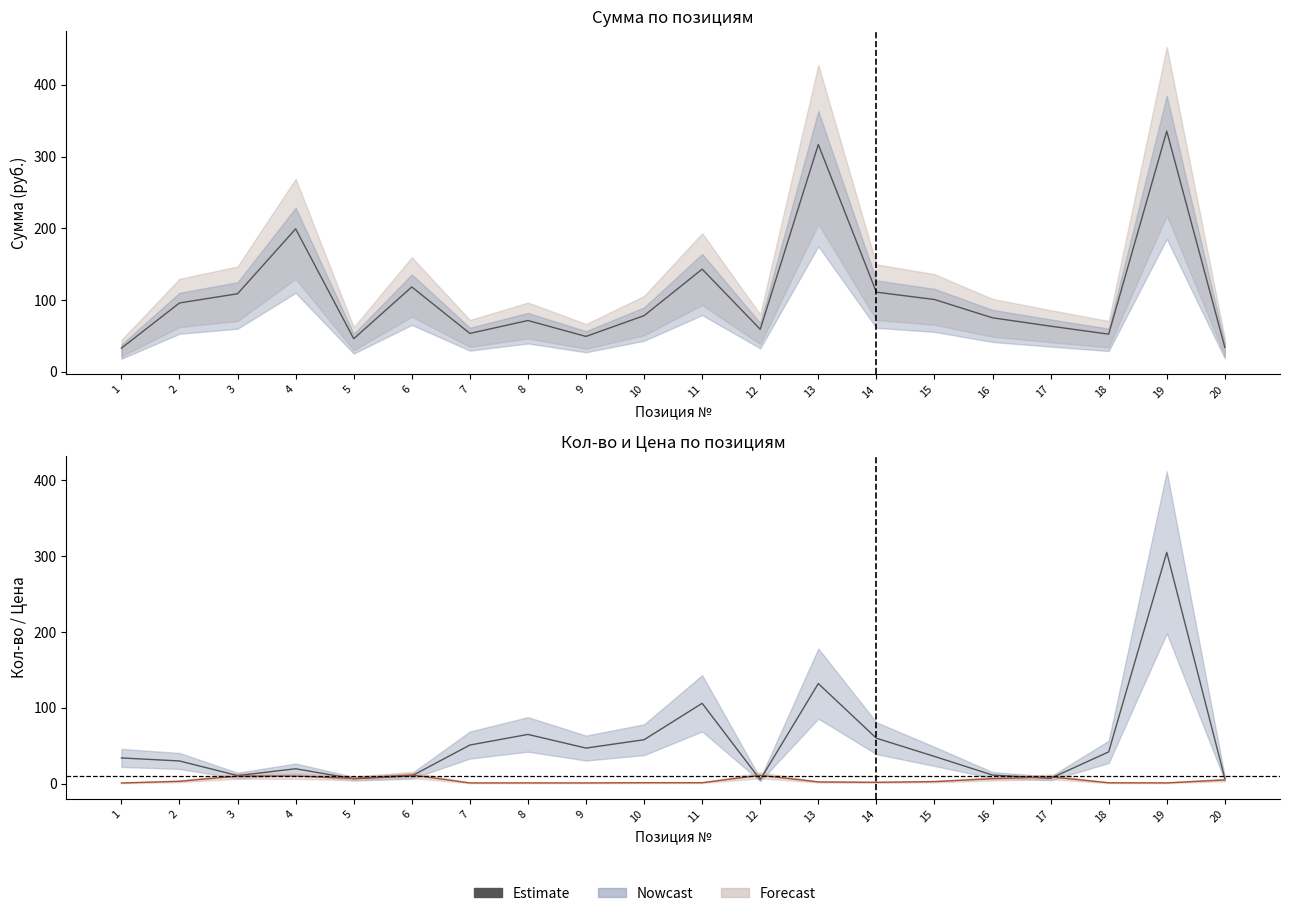

Is the value of Цена (Estimate) at 13 greater than the value of Estimate at 8?

No